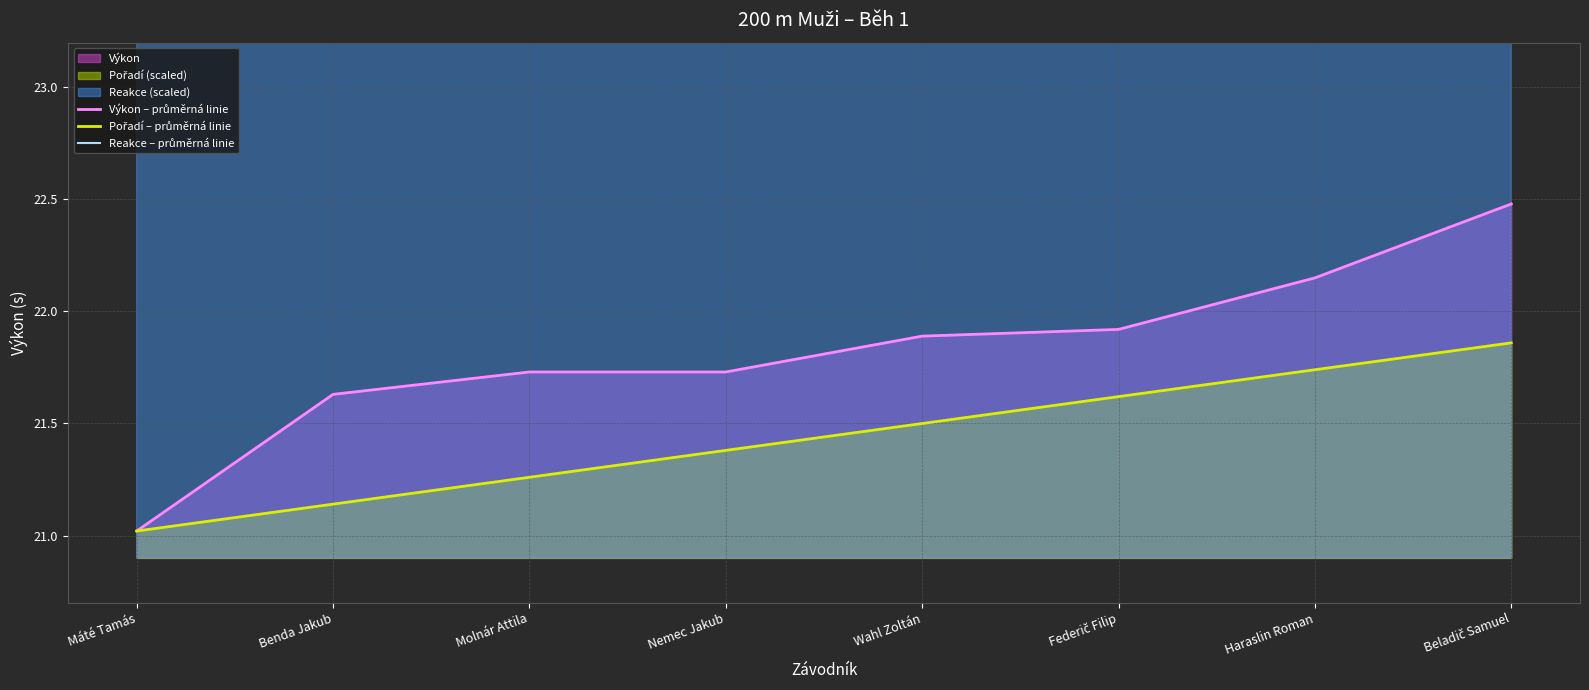

True or false: Pořadí – průměrná linie and Výkon – průměrná linie intersect in this chart.

False